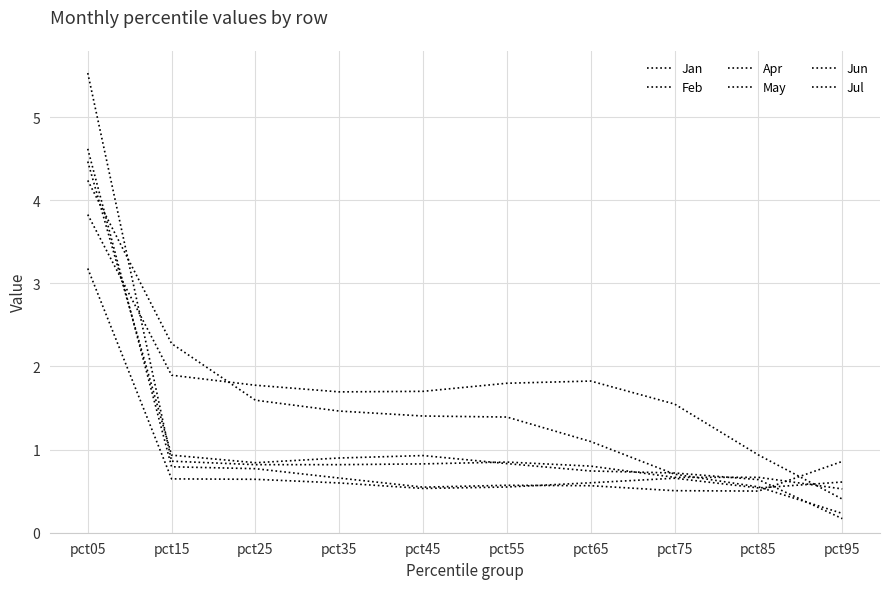

How many lines are shown in the chart?

6